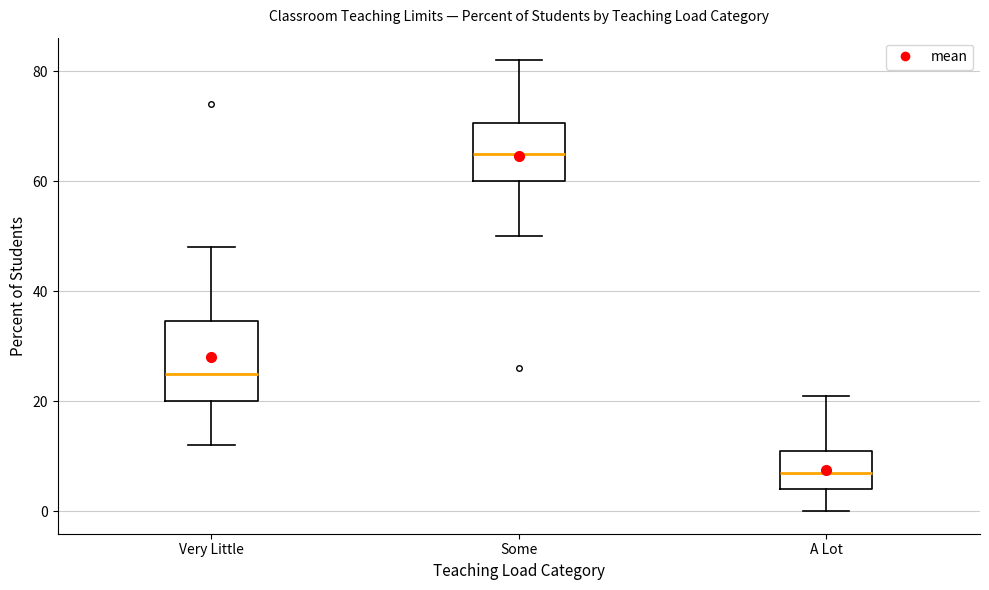

Reading left to right, transcribe this box plot: for each box, give where its median line is, the range the box spans, and where its two whiskers end, as read against the y-axis. The values are not printed on the chart, so give them approximately, as read against the axis.

Very Little: median 26, box 20 to 34, whiskers 12 to 48
Some: median 66, box 60 to 70, whiskers 50 to 82
A Lot: median 8, box 4 to 12, whiskers 0 to 22